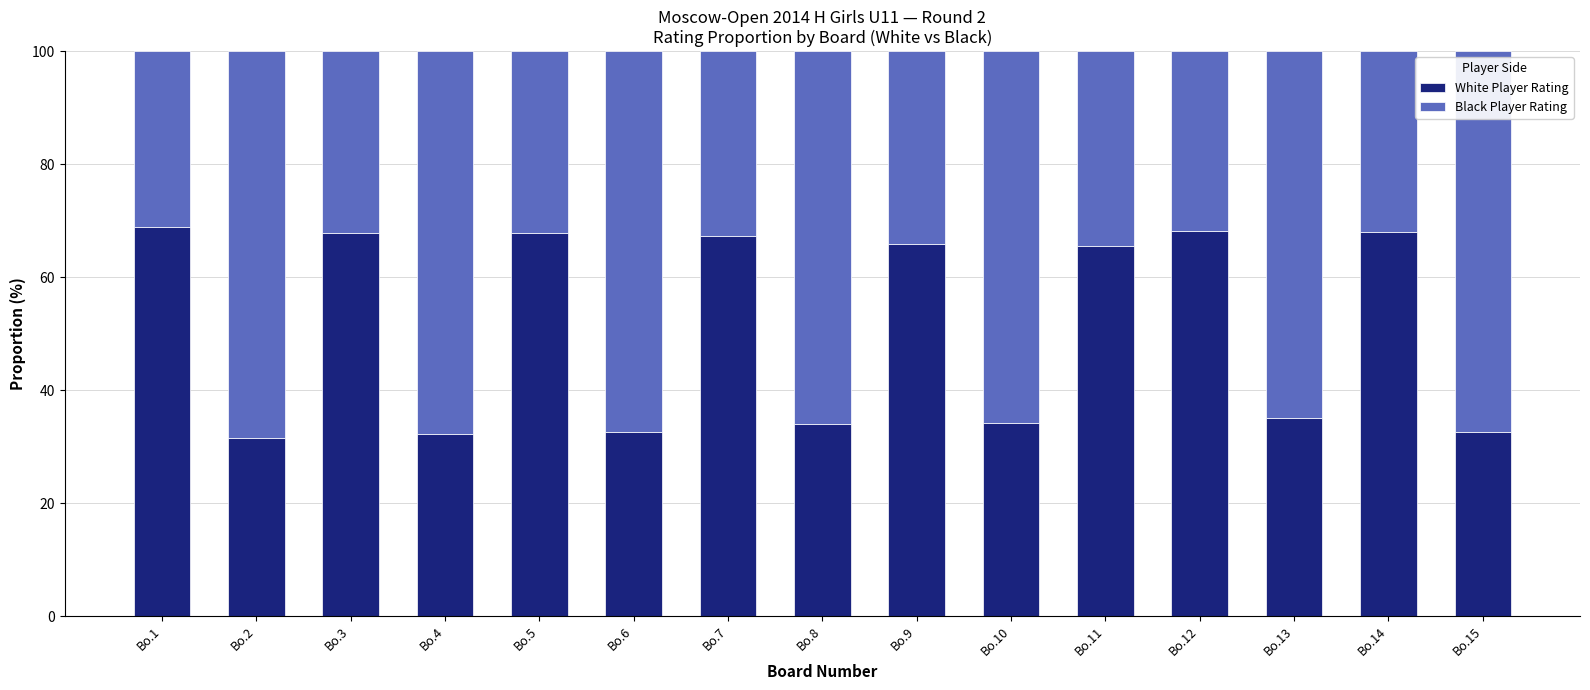

What is the sum of all White Player Rating values?

771.6